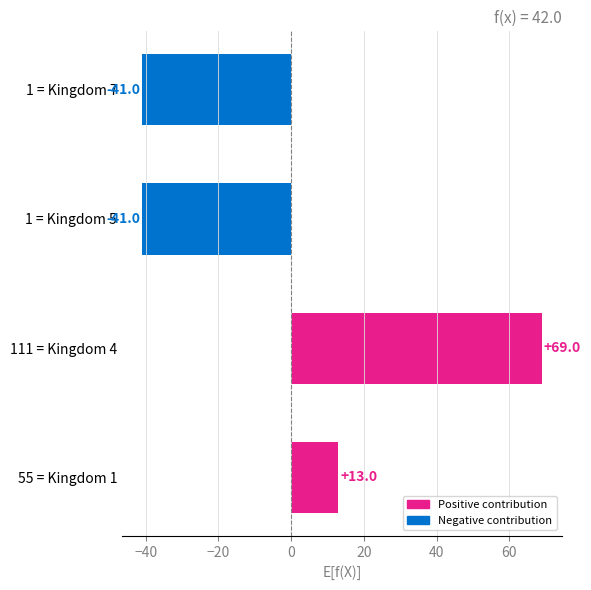

At which label is the value closest to 14?

55 = Kingdom 1